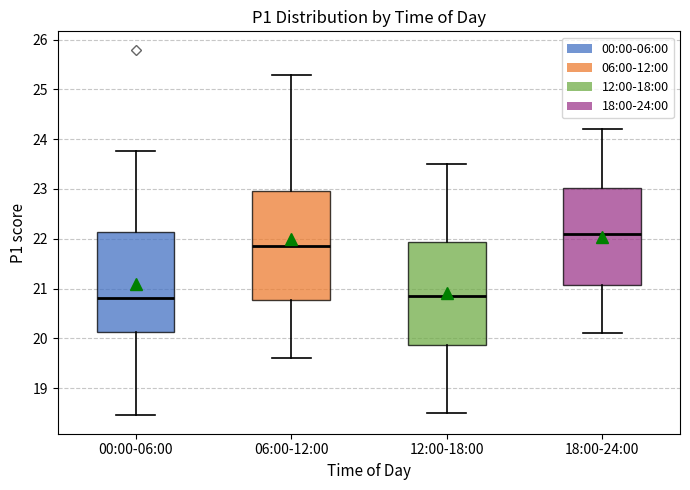

Reading left to right, read every box against the y-axis: the position of its median line, the range the box covers, and the ends of its whiskers. The values are not printed on the chart, so give them approximately, as read against the axis.

00:00-06:00: median 20.8, box 20.1 to 22.1, whiskers 18.5 to 23.8
06:00-12:00: median 21.9, box 20.8 to 23.0, whiskers 19.6 to 25.3
12:00-18:00: median 20.9, box 19.9 to 21.9, whiskers 18.5 to 23.5
18:00-24:00: median 22.1, box 21.1 to 23.0, whiskers 20.1 to 24.2